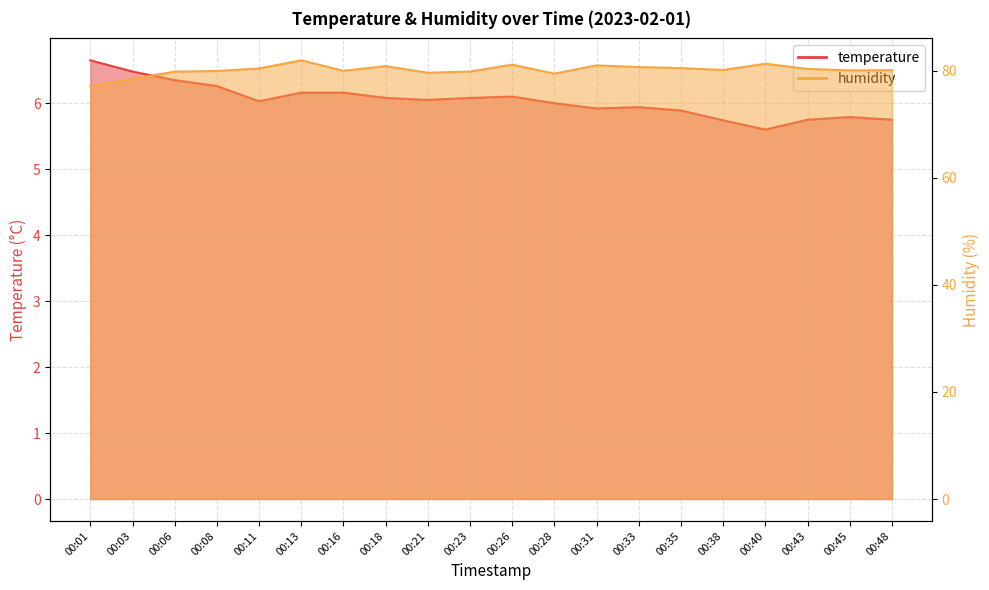

What is the sum of the humidity values at 00:26 and 00:06?

161.0